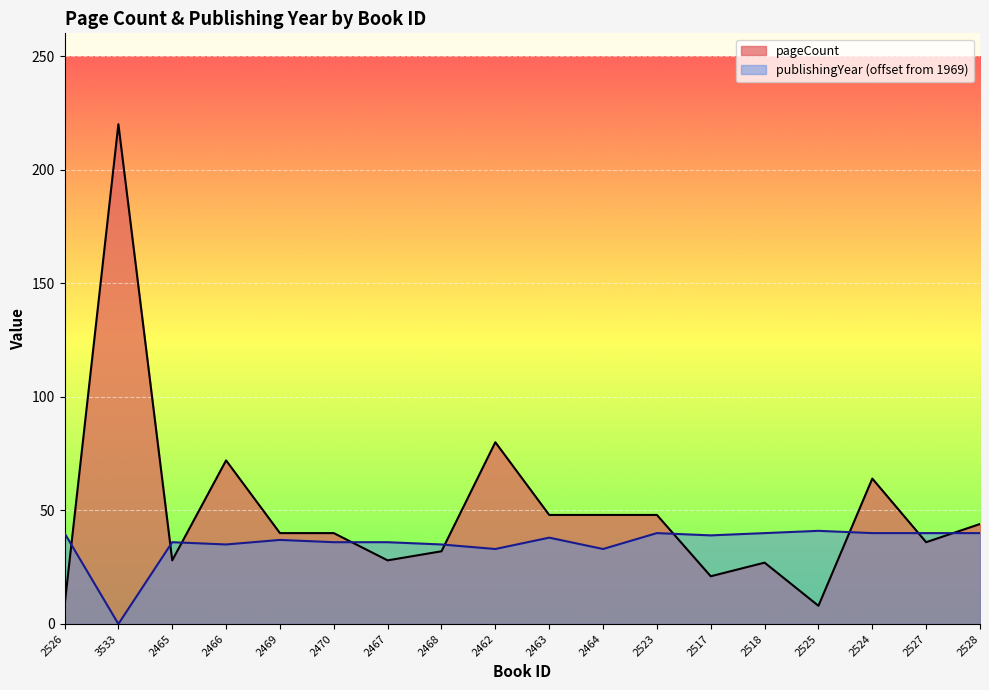

In publishingYear, how many points are higher than both neighbors (excluding endpoints)?

5